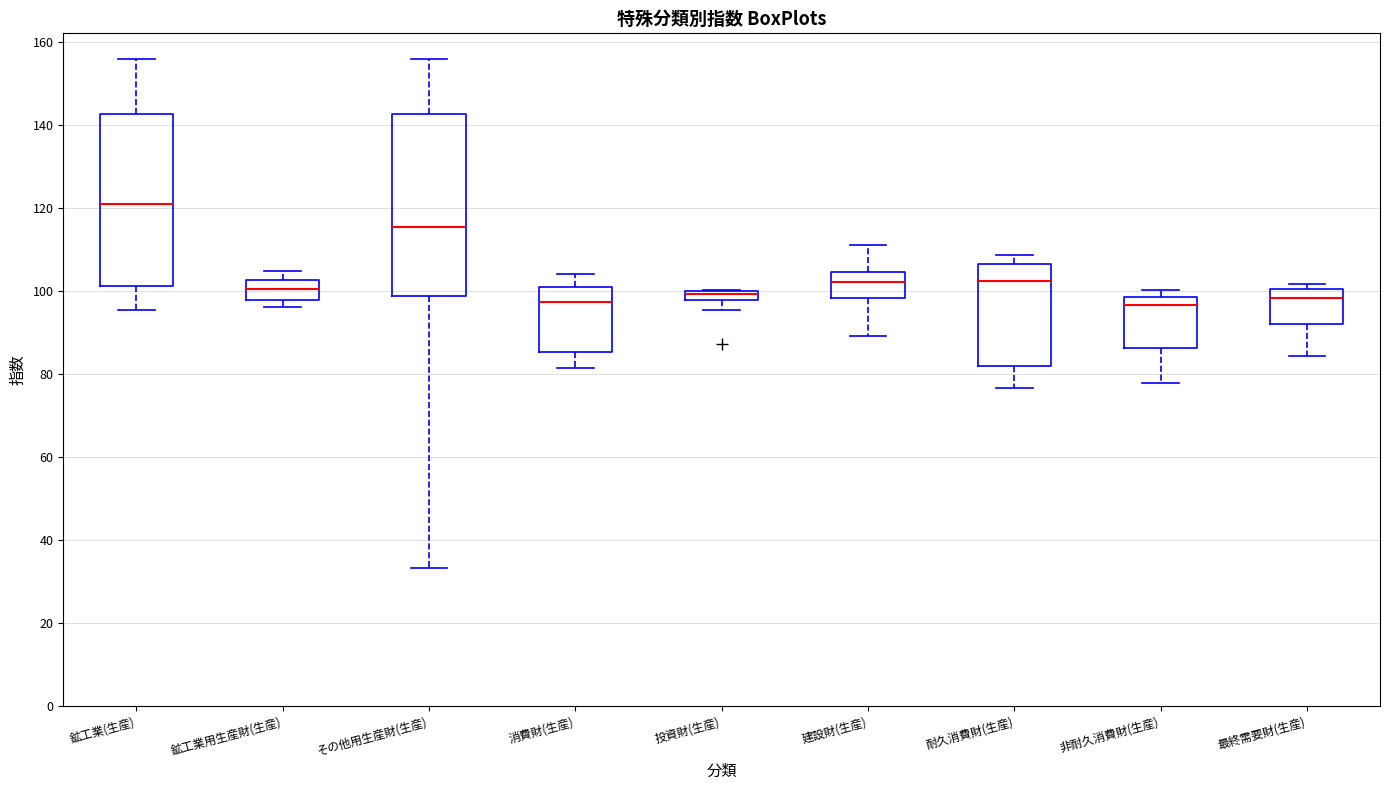

Which box is the tallest, from its lower edge to its upper edge?

その他用生産財(生産)